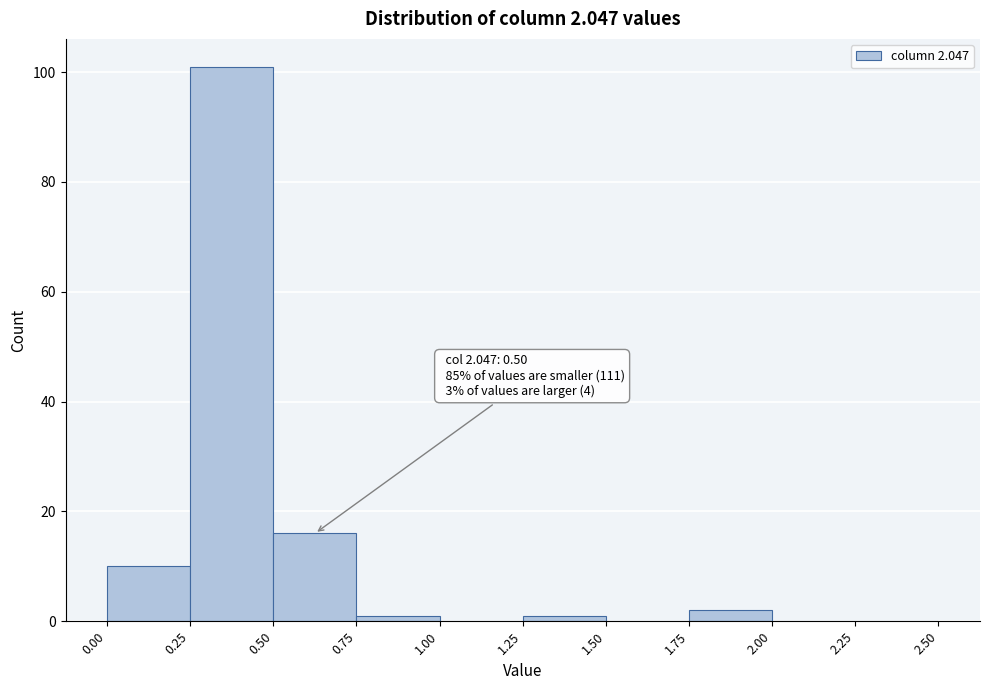

Which range on the x-axis has the tallest bar?

0.25 to 0.50